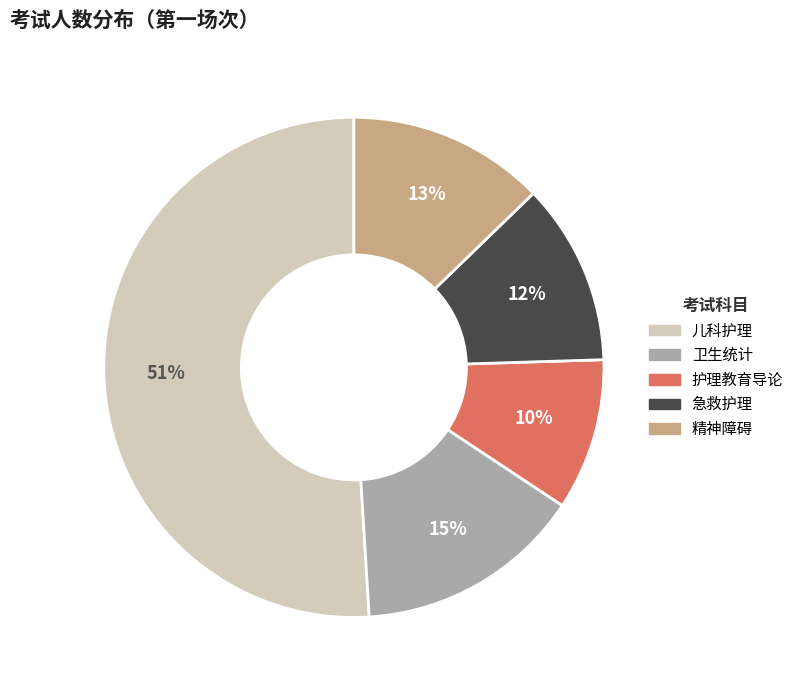

What is the largest slice in the pie chart?

儿科护理